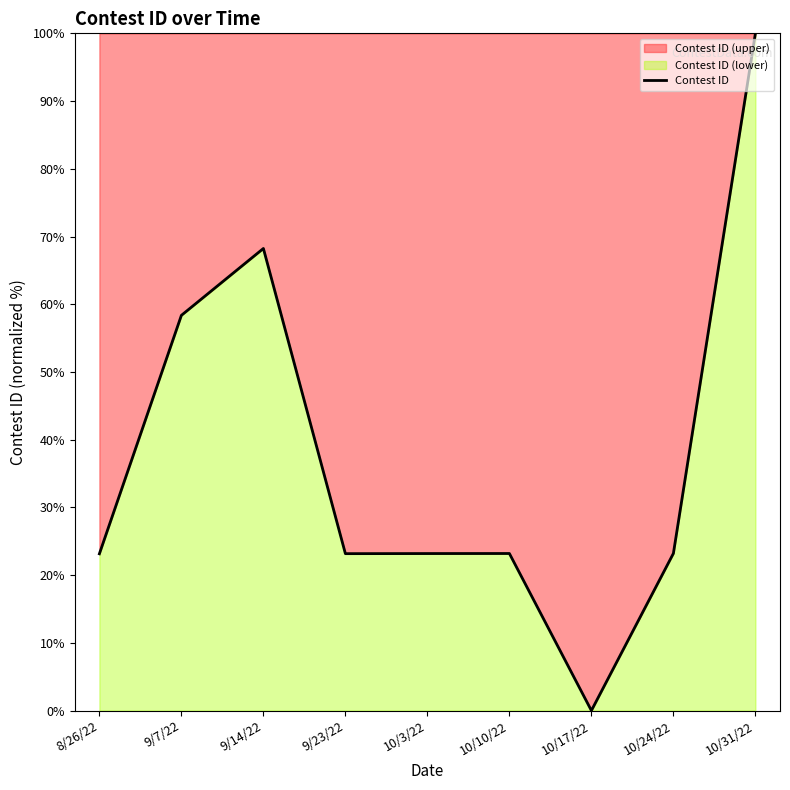

List the labels in order of value, largest first.

10/31/22, 9/14/22, 9/7/22, 10/24/22, 10/10/22, 10/3/22, 9/23/22, 8/26/22, 10/17/22